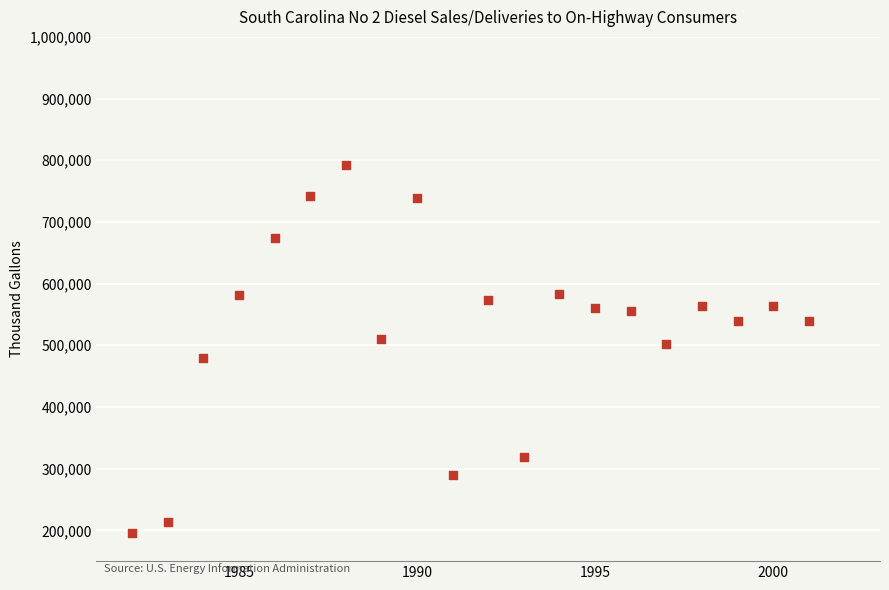

What is the range of X values (max minus min)?

19.0